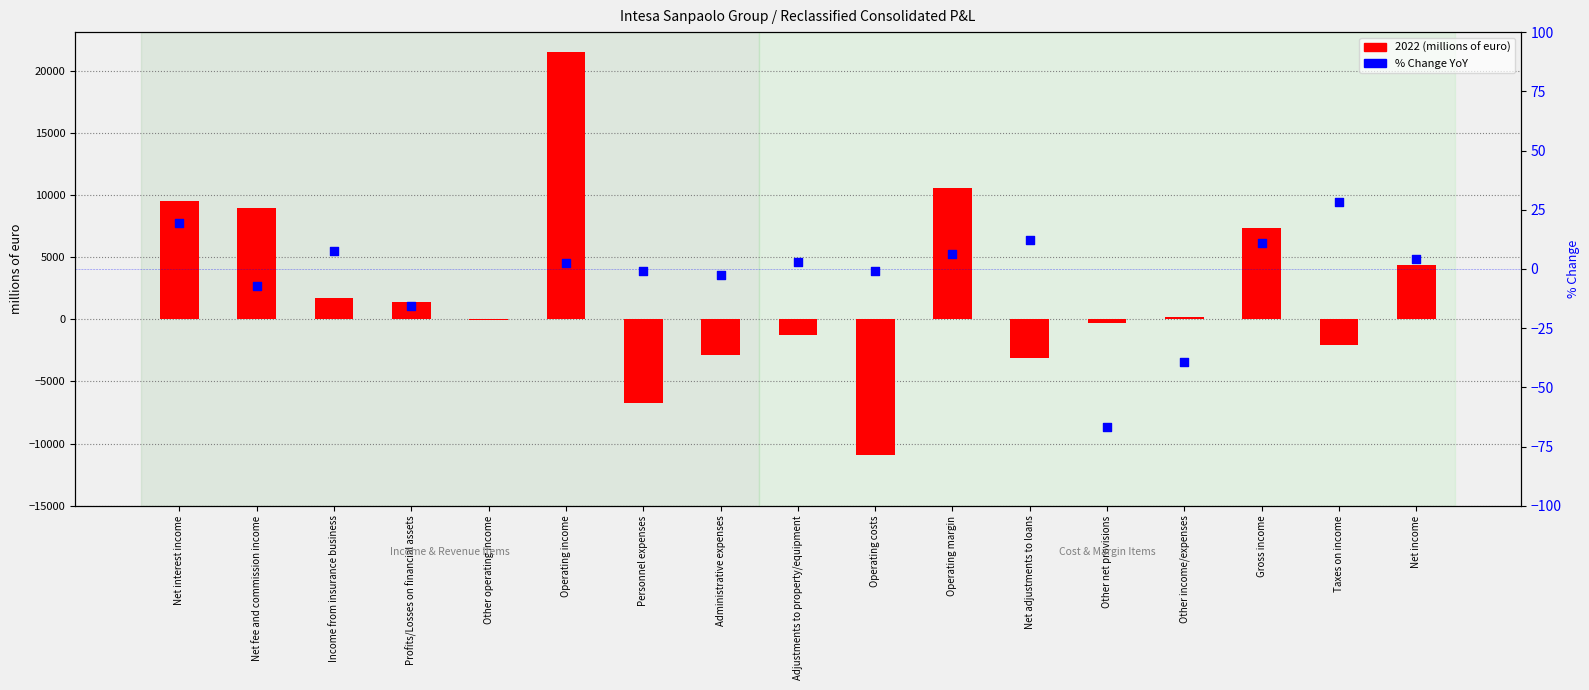

Which has a higher value, Net income or Personnel expenses?

Net income